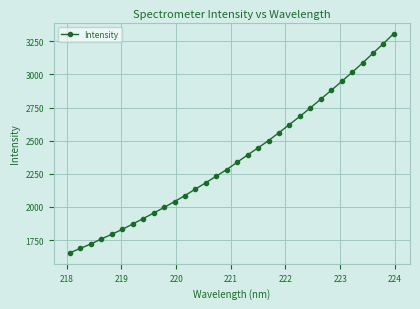

True or false: there are more than 2 points higher than both neighbors.

False